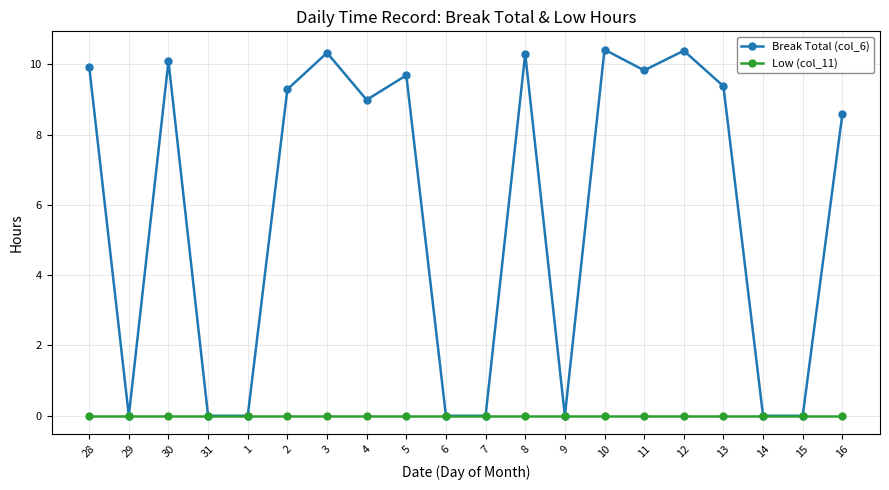

The Break Total (col_6) series shows 9.7 at 5. True or false?

True